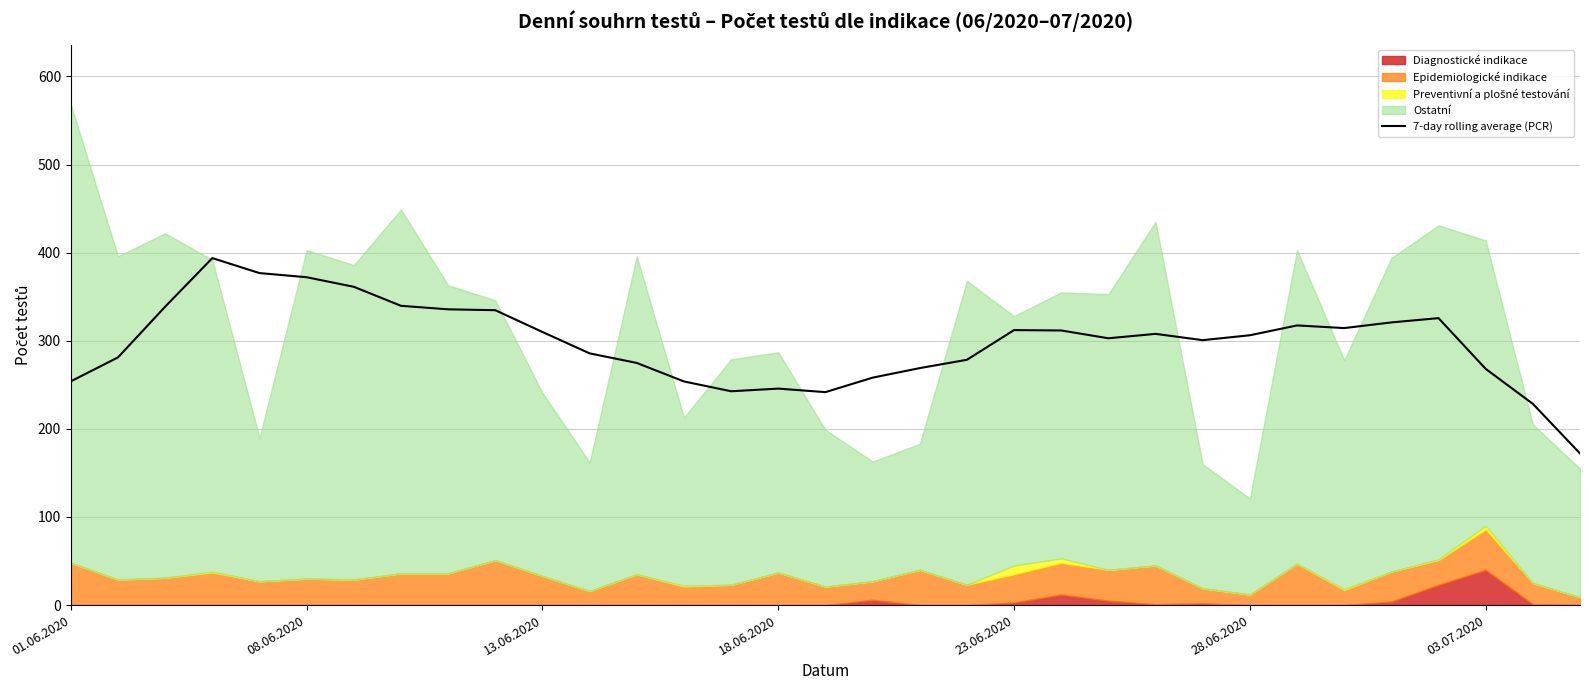

Approximately how many times larger is the value at 16 compared to 30?

0.9